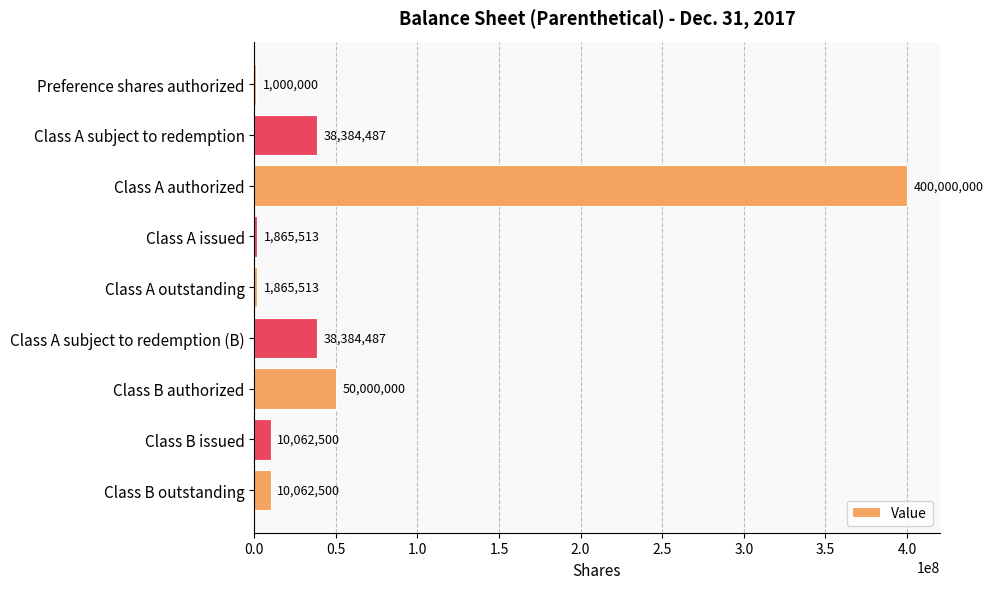

What is the sum of all values?

551625000